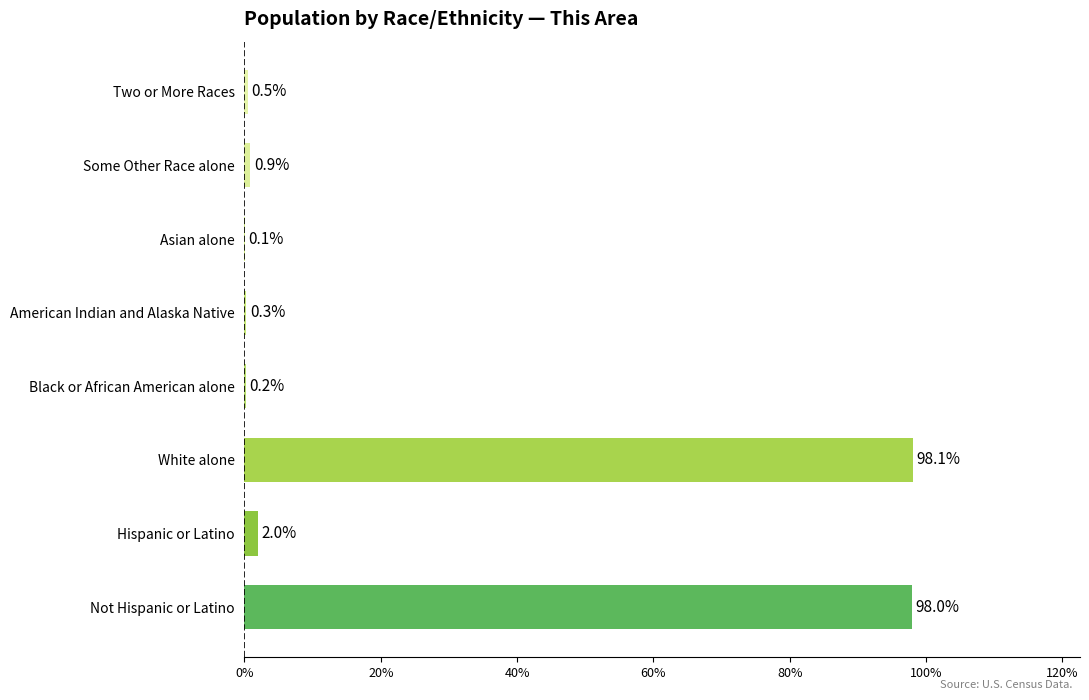

Reading top to bottom, extract all data points from this chart.

Two or More Races=0.5	Some Other Race alone=0.9	Asian alone=0.1	American Indian and Alaska Native=0.3	Black or African American alone=0.2	White alone=98.1	Hispanic or Latino=2.0	Not Hispanic or Latino=98.0